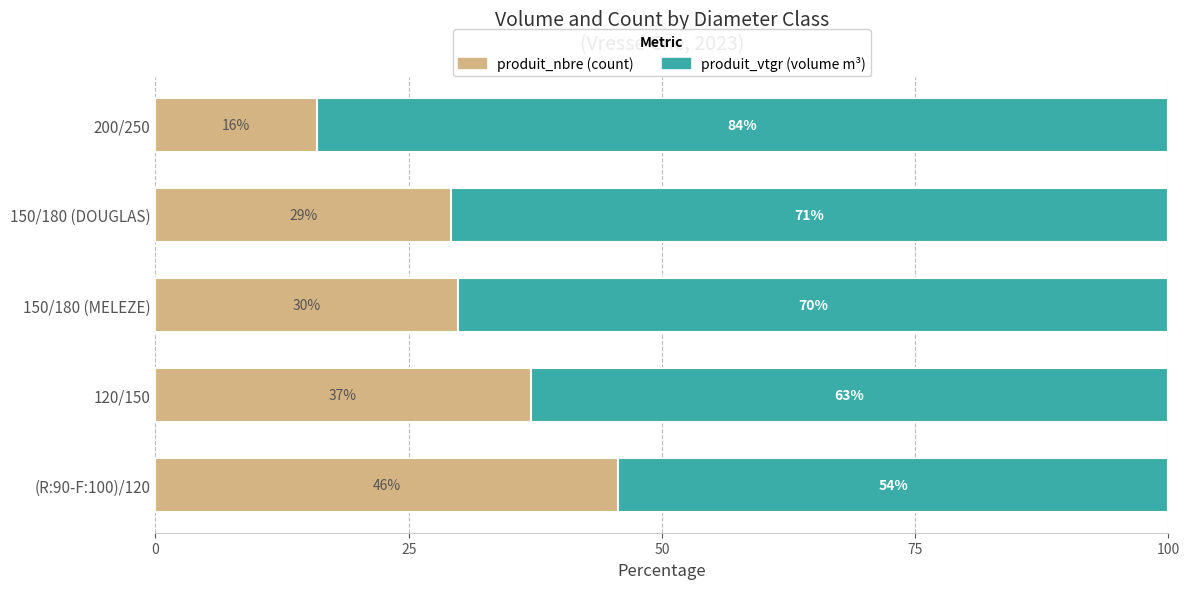

What is the total value across all series at 150/180 (MELEZE)?

100.0